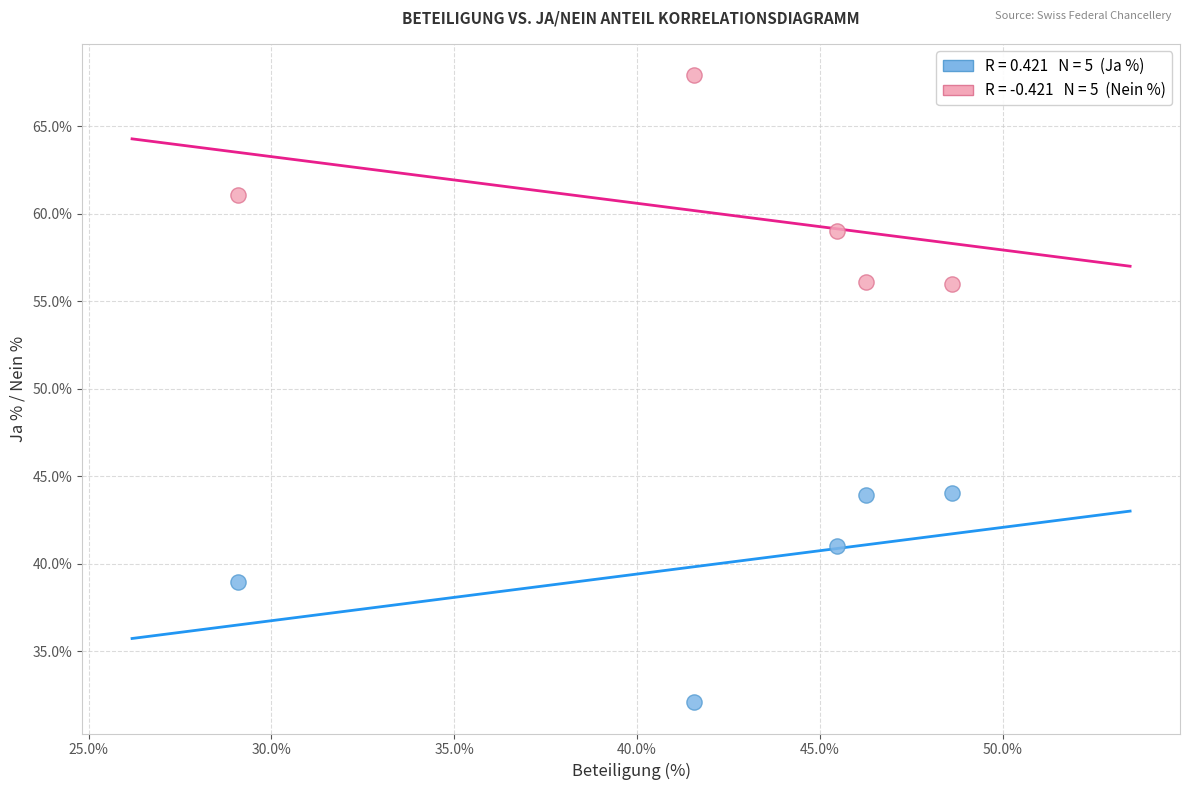

Across all data points, what is the range of Y values (max minus min)?

35.8